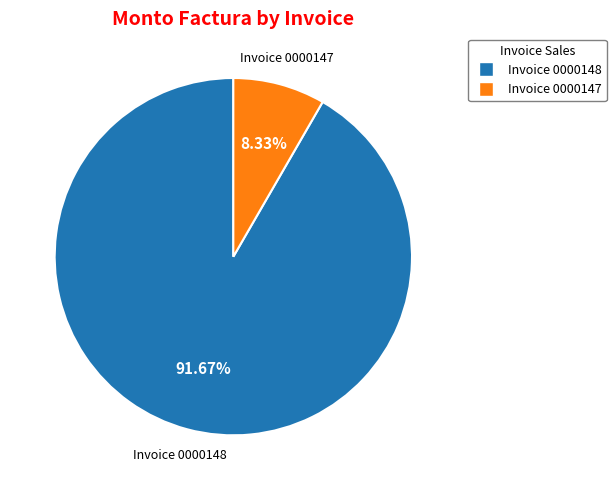

Is there a majority slice in this chart?

Yes